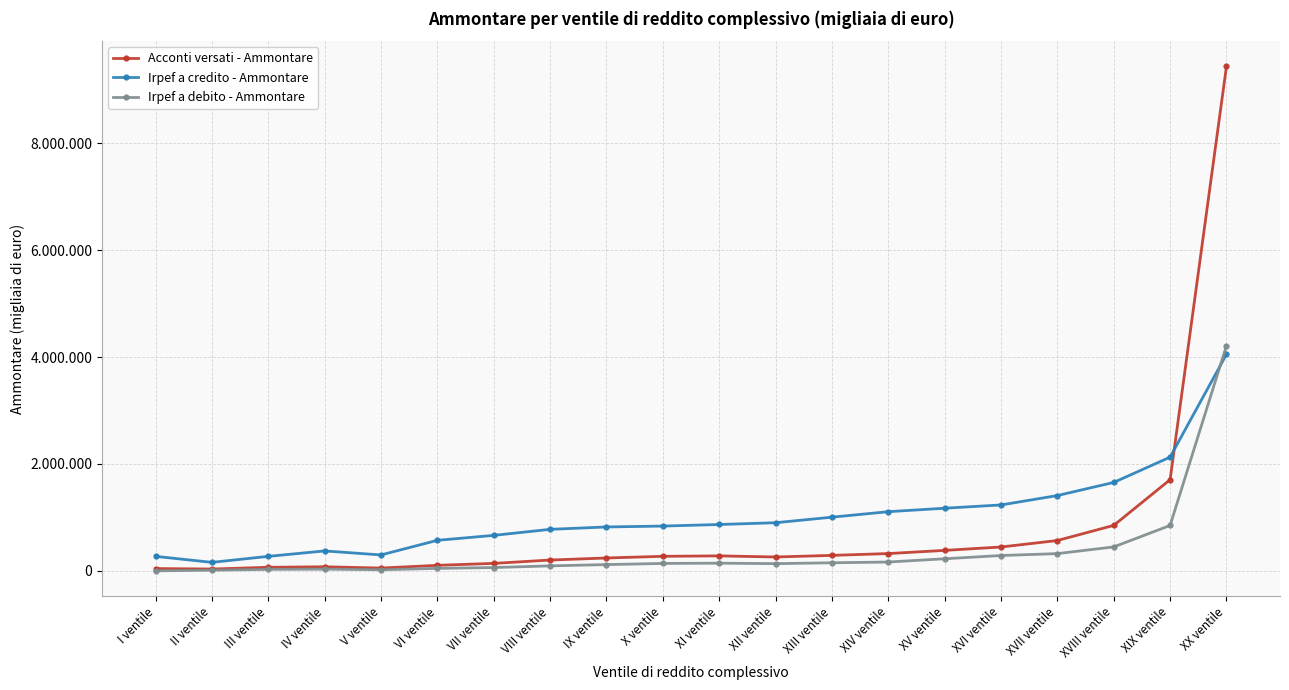

What are all the series names shown in the legend?

Acconti versati - Ammontare, Irpef a credito - Ammontare, Irpef a debito - Ammontare